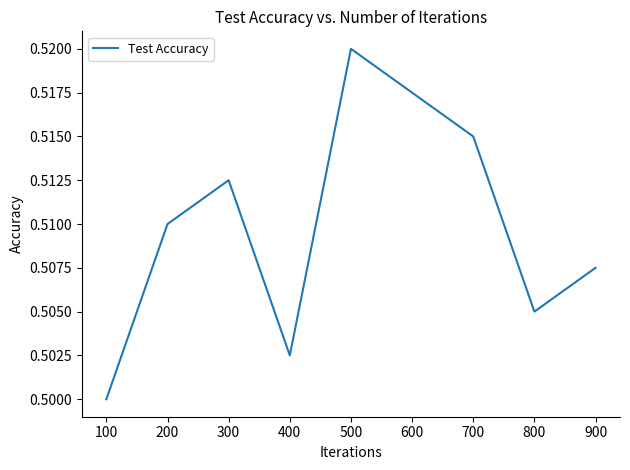

Which label corresponds to the largest value in the chart?

500